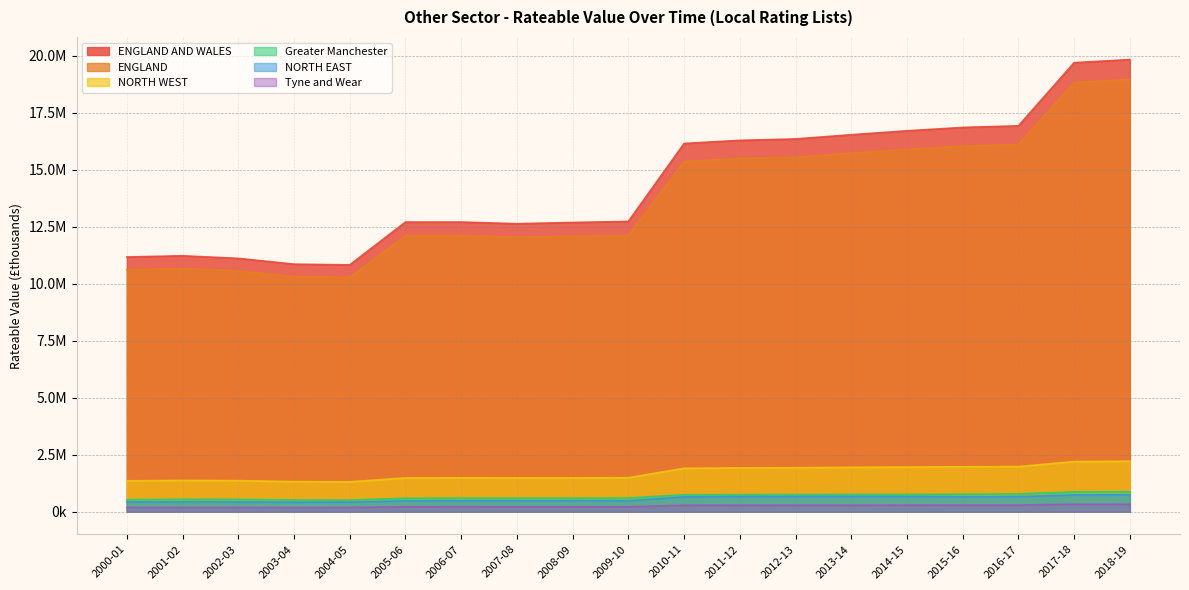

In ENGLAND, how many points are lower than both neighbors (excluding endpoints)?

2